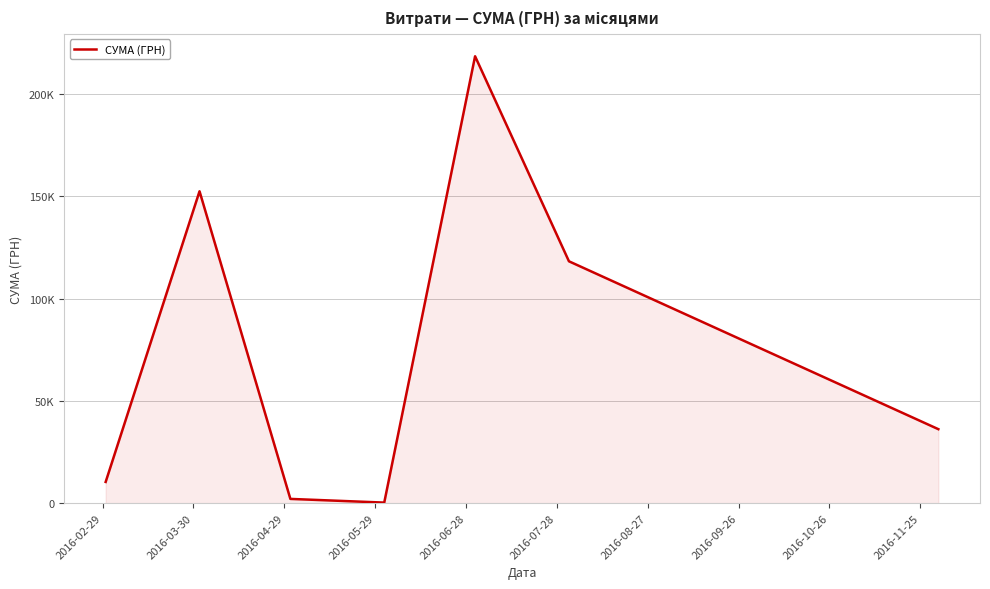

Is this an area chart (filled region under the line)?

Yes